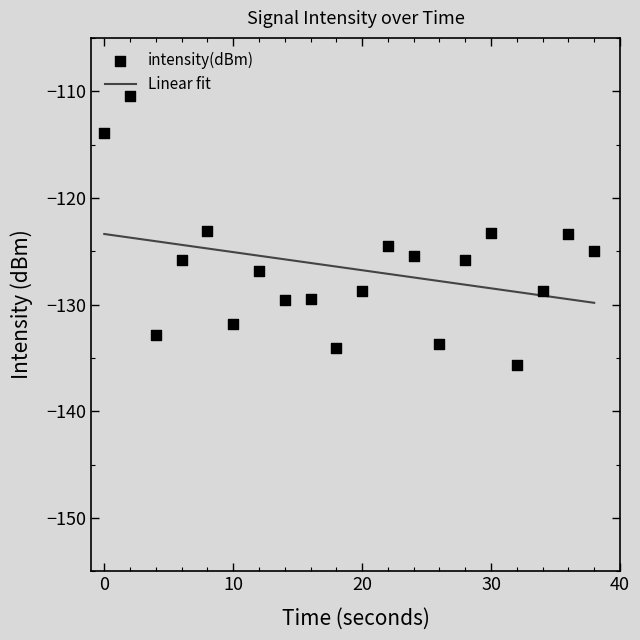

At how many categories does at least one series exceed -134?

20